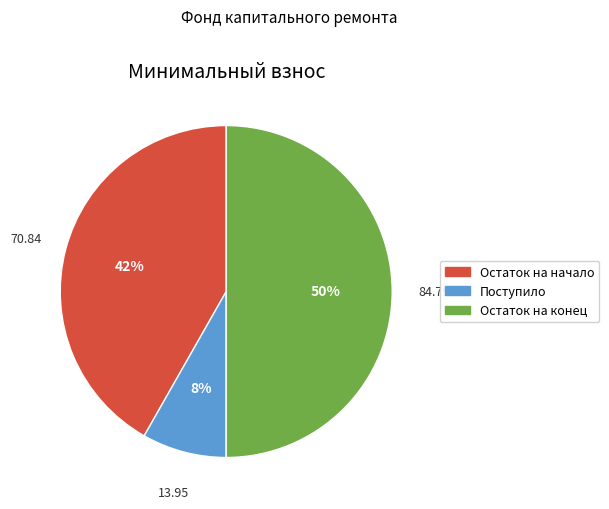

How many slices are in this pie chart?

3